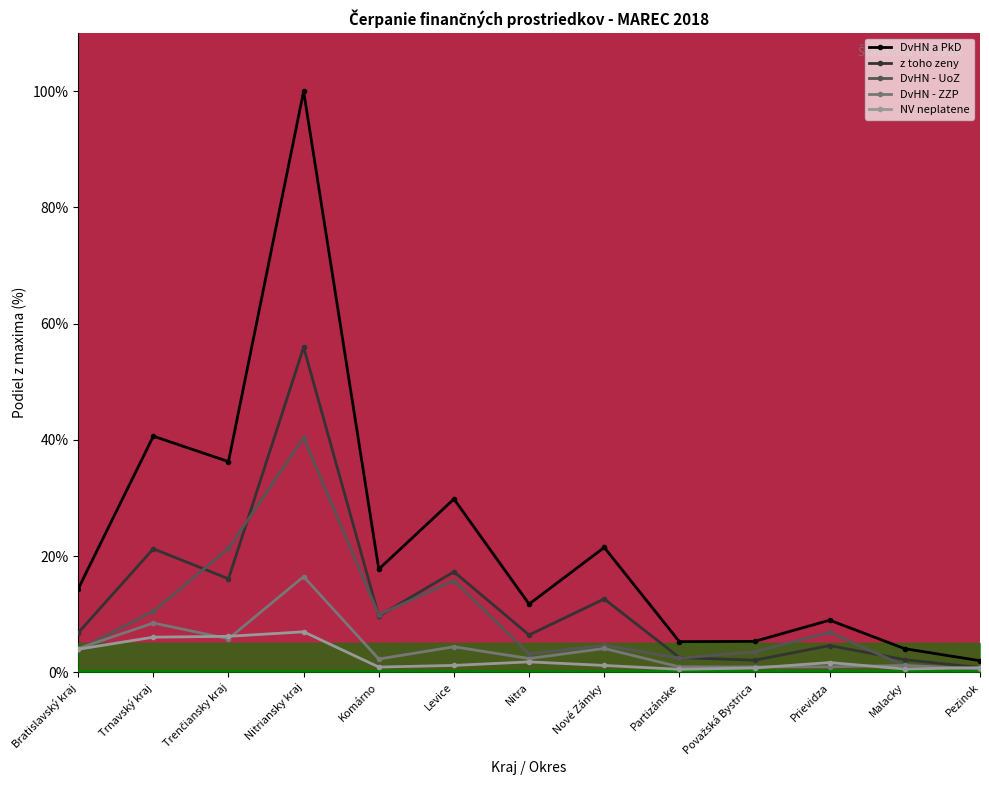

Is this an area chart (filled region under the line)?

No